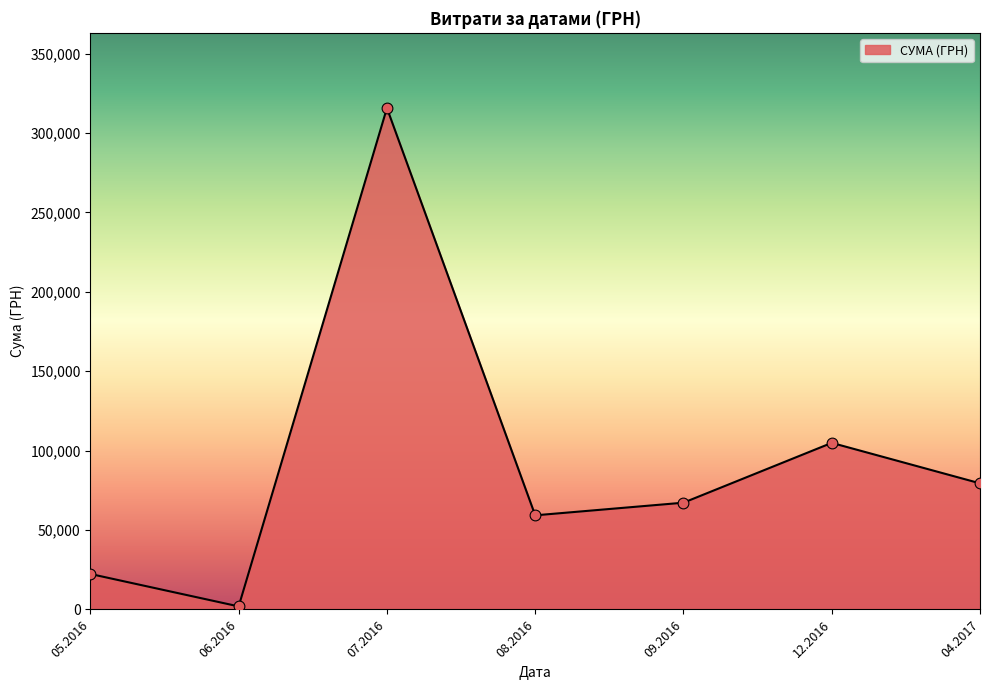

What is the ratio of the value at 09.2016 to the value at 04.2017?

0.8